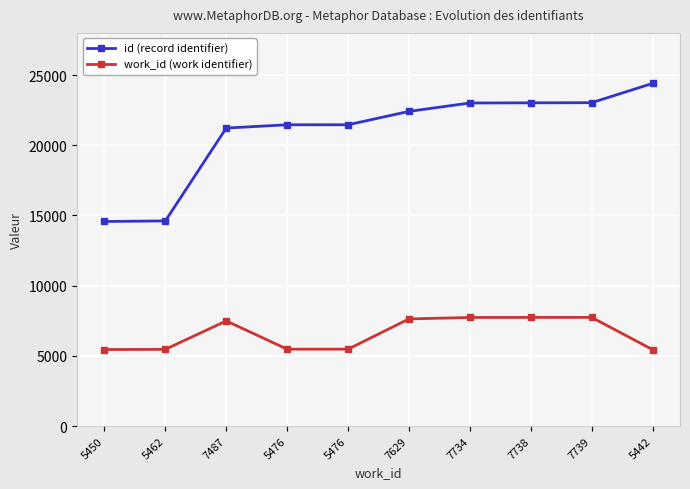

What is the sum of all work_id (work identifier) values?

65633